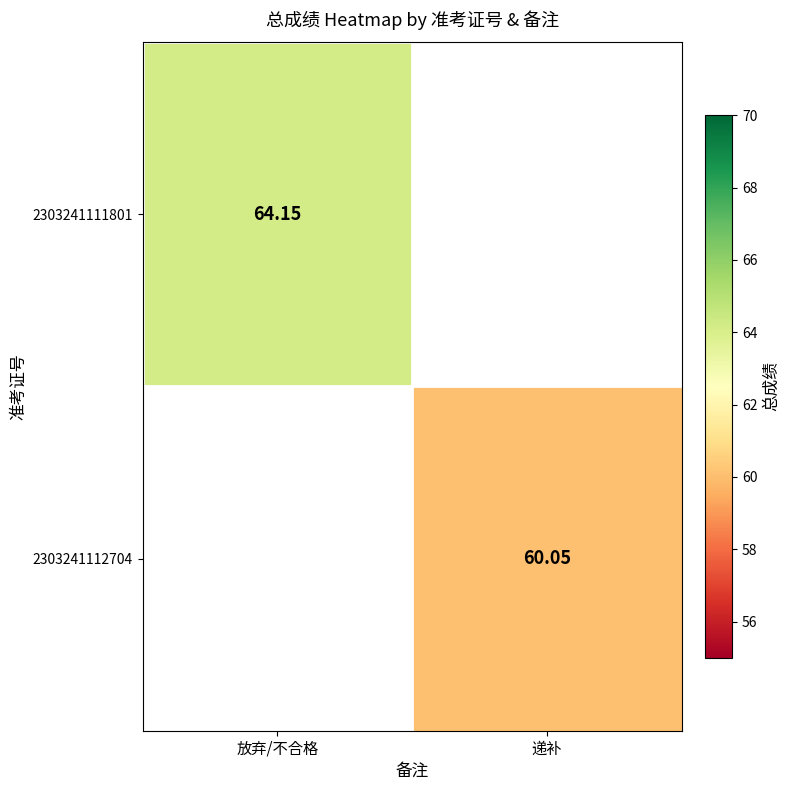

Rank the series by their maximum value, from highest to lowest.

2303241111801, 2303241112704